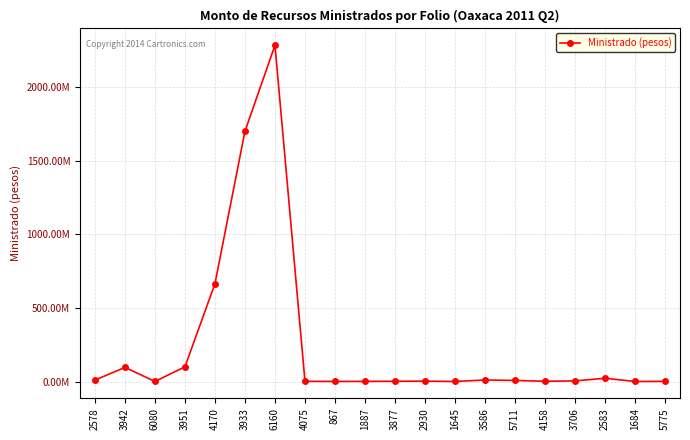

Does the chart have visible grid lines?

Yes